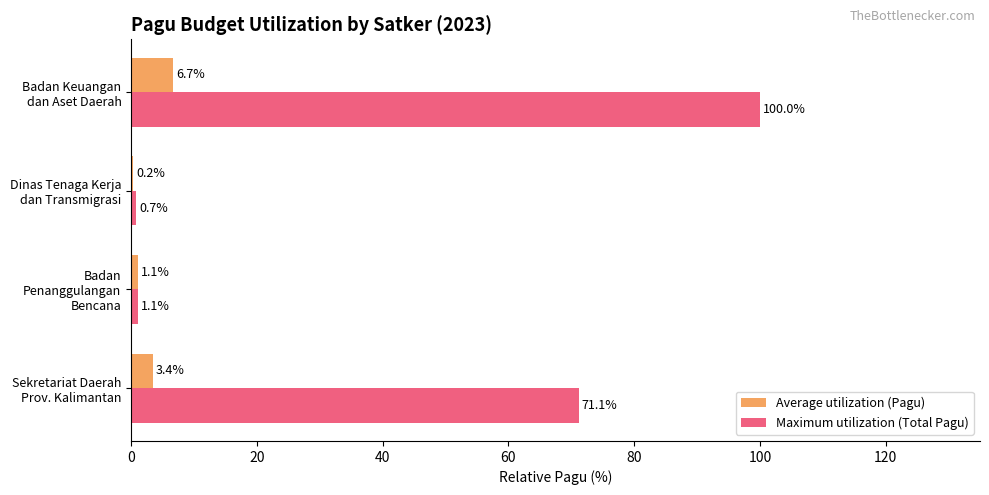

Which series has the largest total across all categories?

Maximum utilization (Total Pagu)